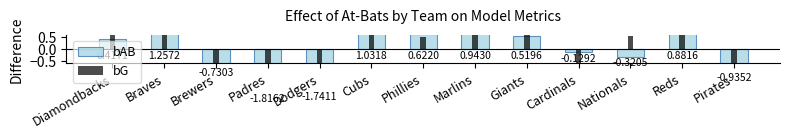

At Brewers, list the series in order from smallest to largest.

bAB, bG